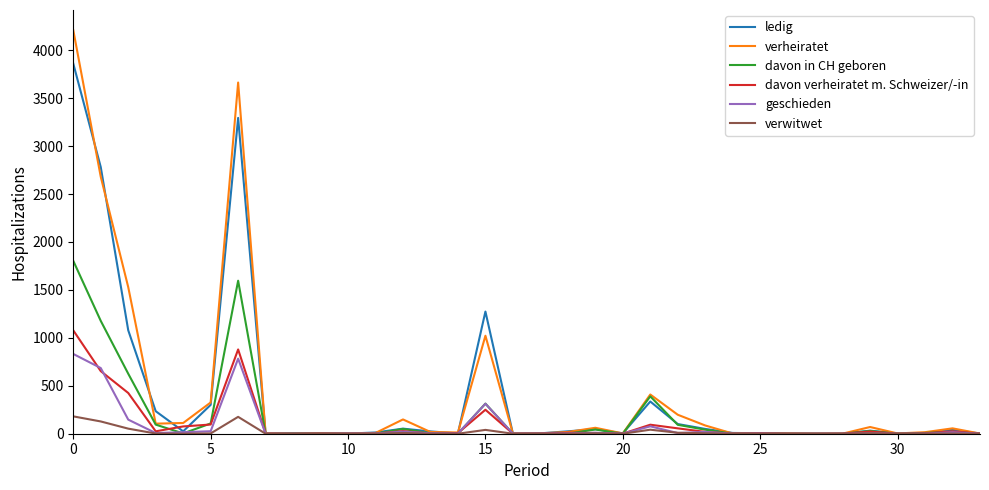

Rank the series by their maximum value, from highest to lowest.

verheiratet, ledig, davon in CH geboren, davon verheiratet m. Schweizer/-in, geschieden, verwitwet